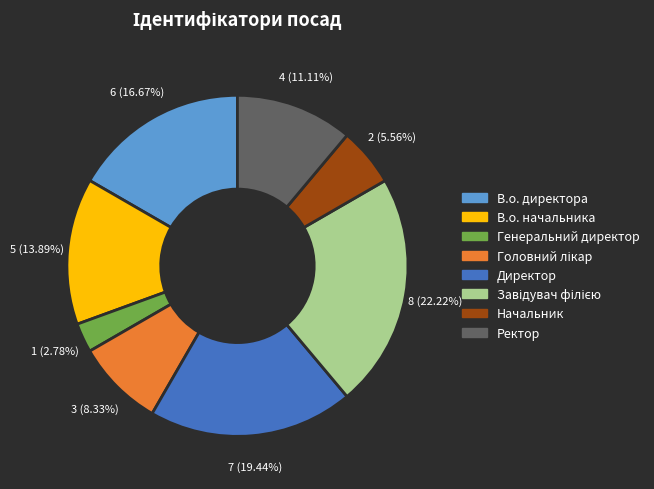

Is the sum of В.о. директора and Генеральний директор greater than half?

No